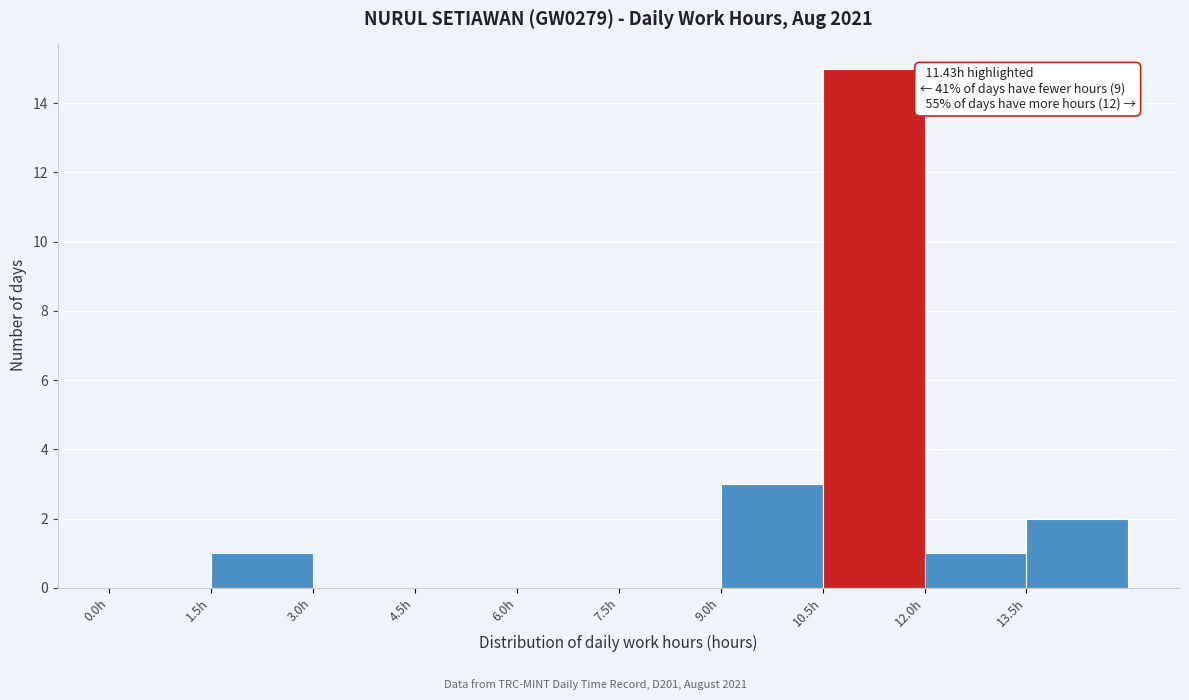

Which range on the x-axis has the tallest bar?

10.5 to 12.0